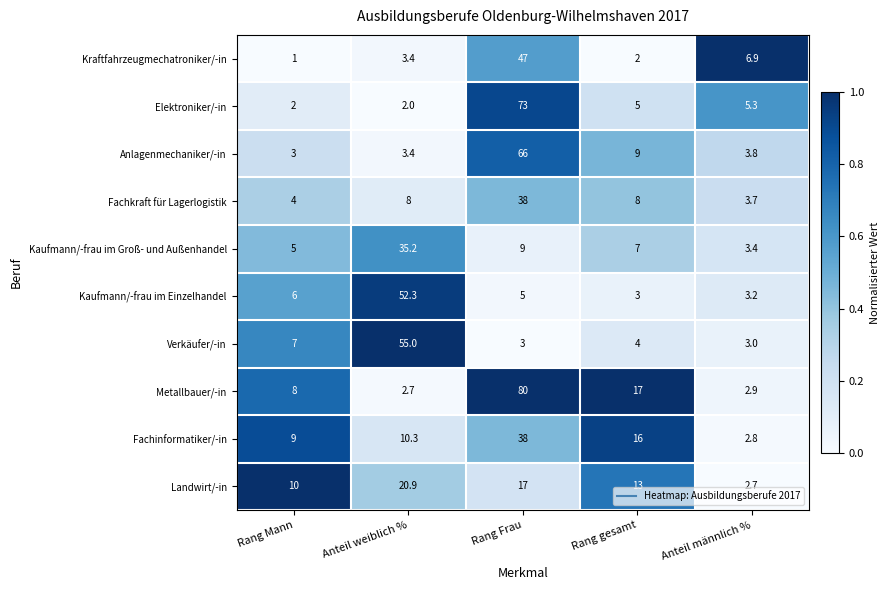

What is the sum of the Metallbauer/-in values at Rang Mann and Rang Frau?

88.0